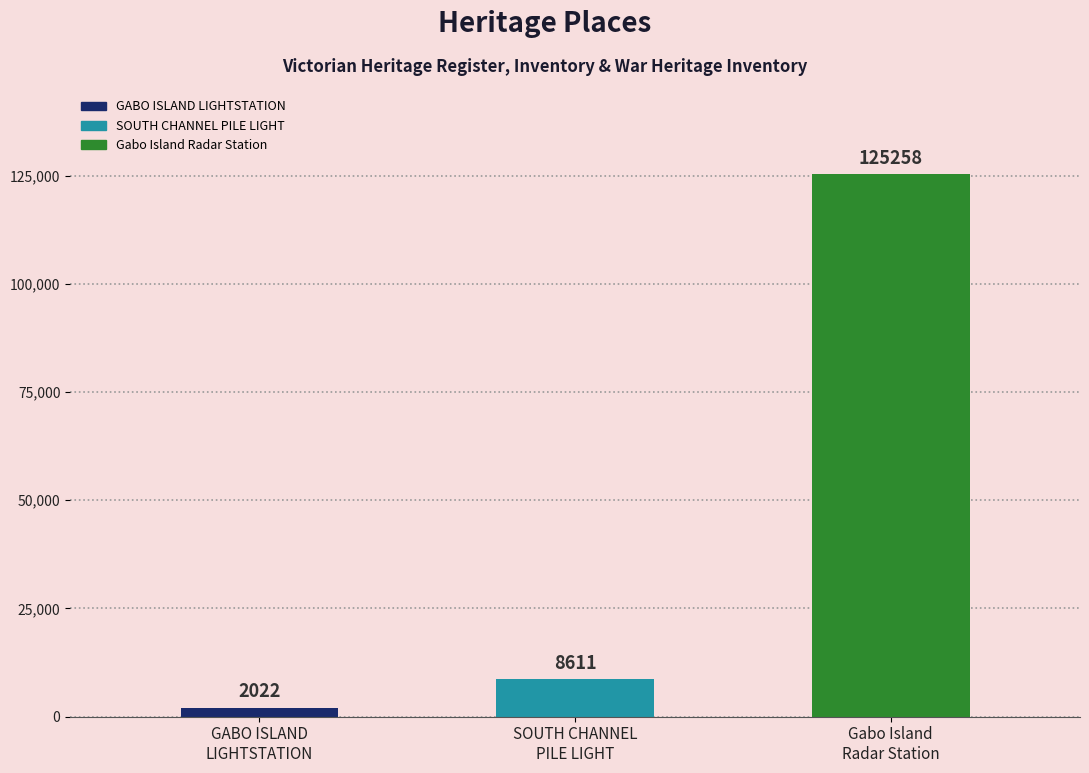

What is the average value?

45297